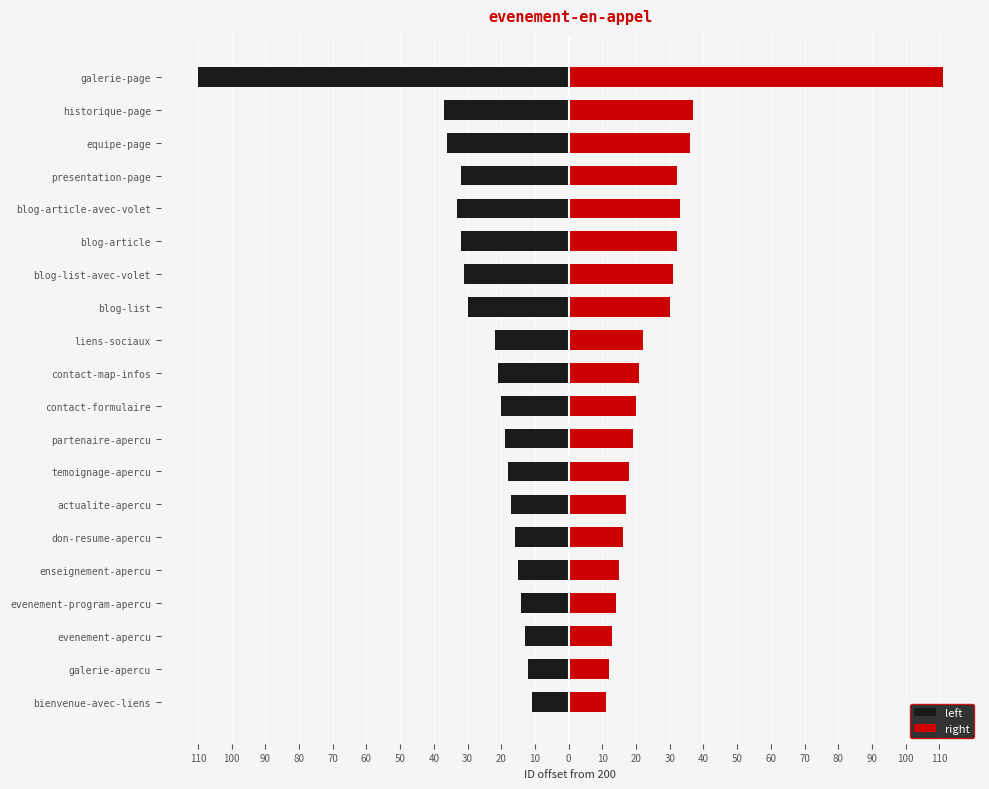

How many values in the left series exceed -20?

9